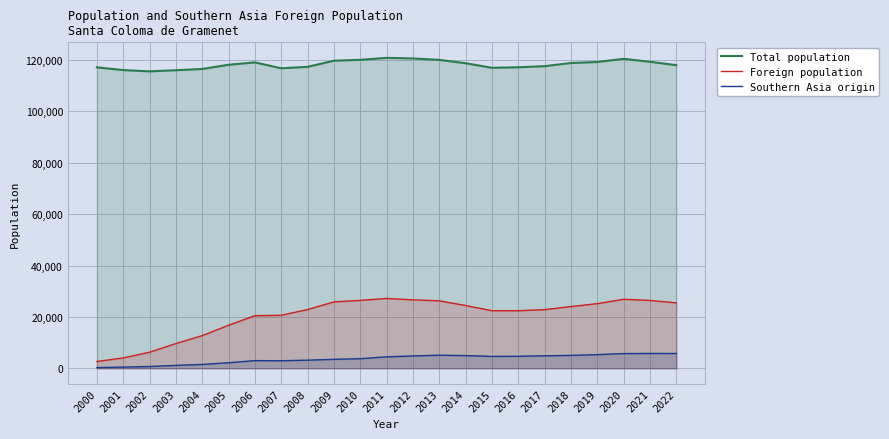

What is the value of the Southern Asia origin point at the 23rd from the left?

5759